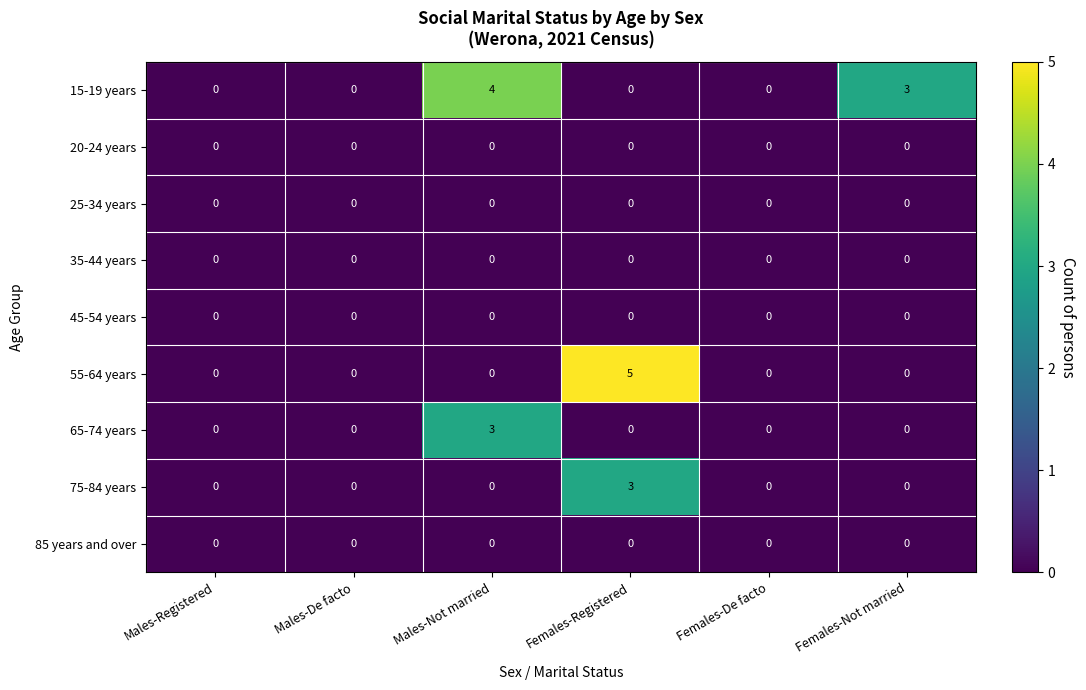

What is the highest value of the 65-74 years series?

3